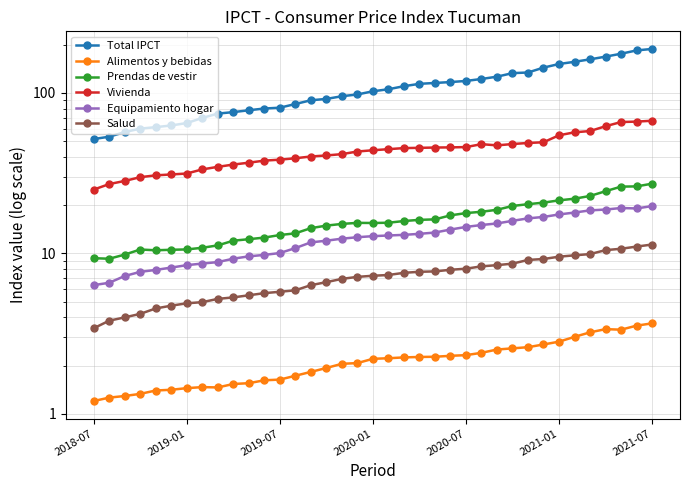

What is the difference between the second highest and minimum values in the Total IPCT series?

132.5